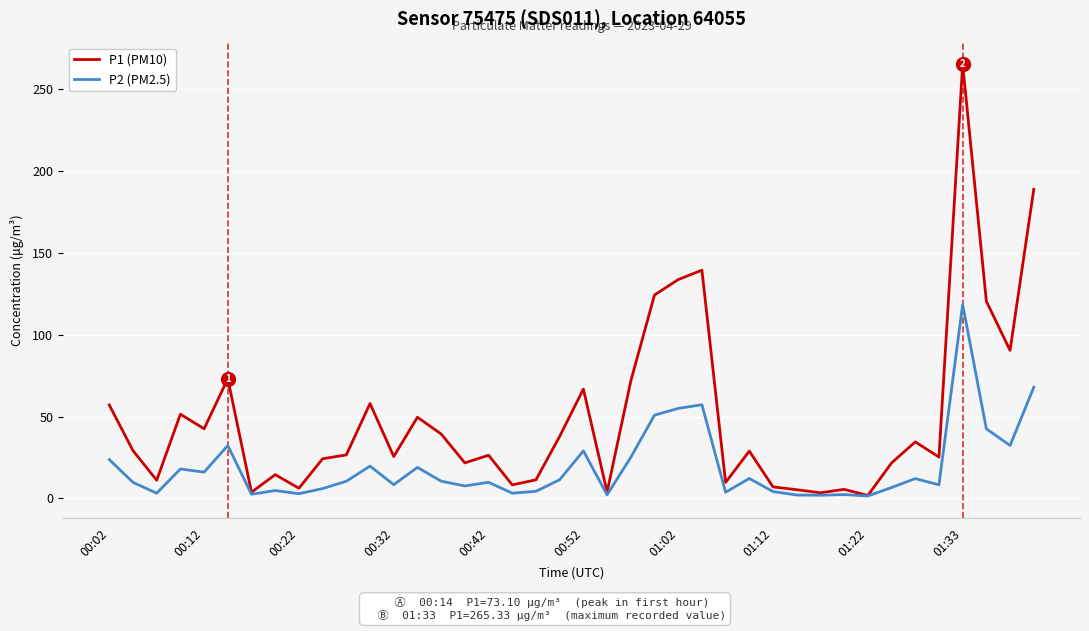

What are all the series names shown in the legend?

P1 (PM10), P2 (PM2.5)